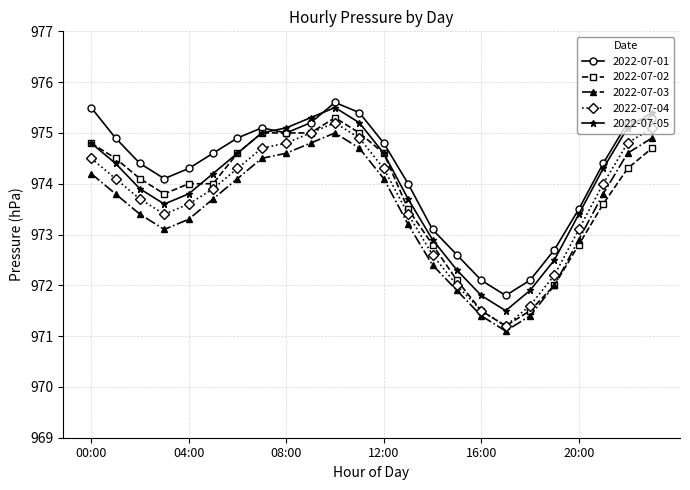

What is the highest value of the 2022-07-02 series?

975.3